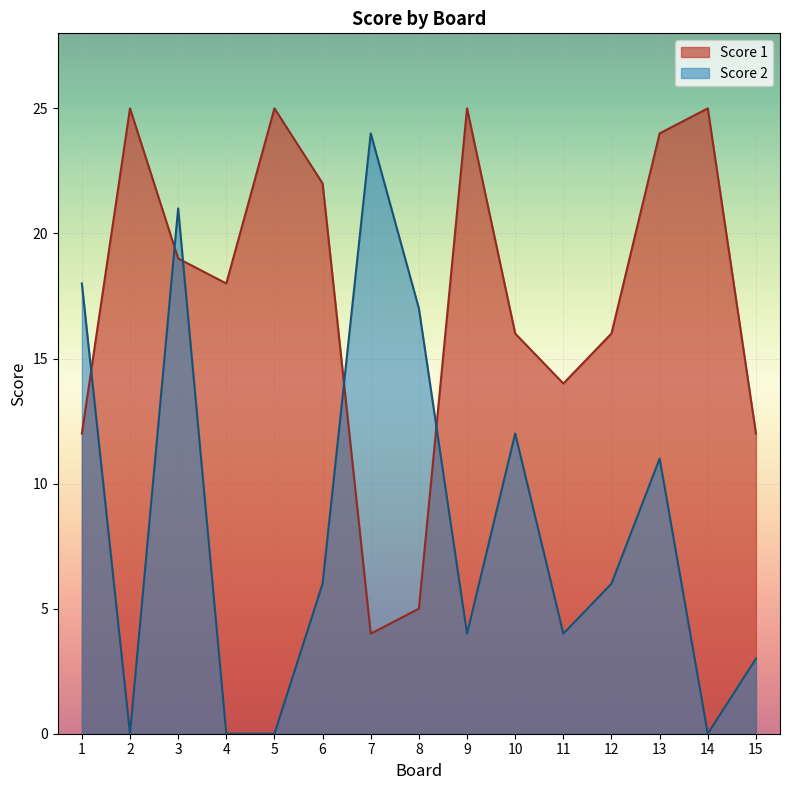

How many lines are shown in the chart?

2